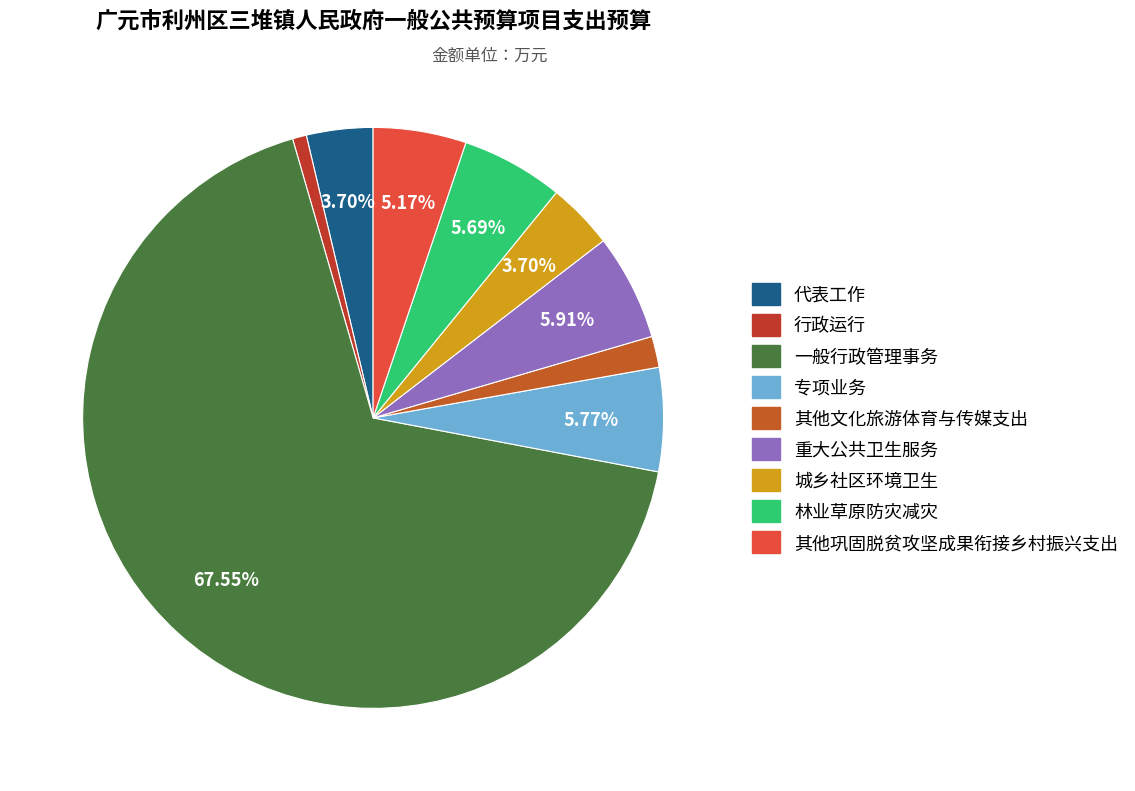

Combined, what portion of the pie is 一般行政管理事务 and 其他文化旅游体育与传媒支出?

69.3%